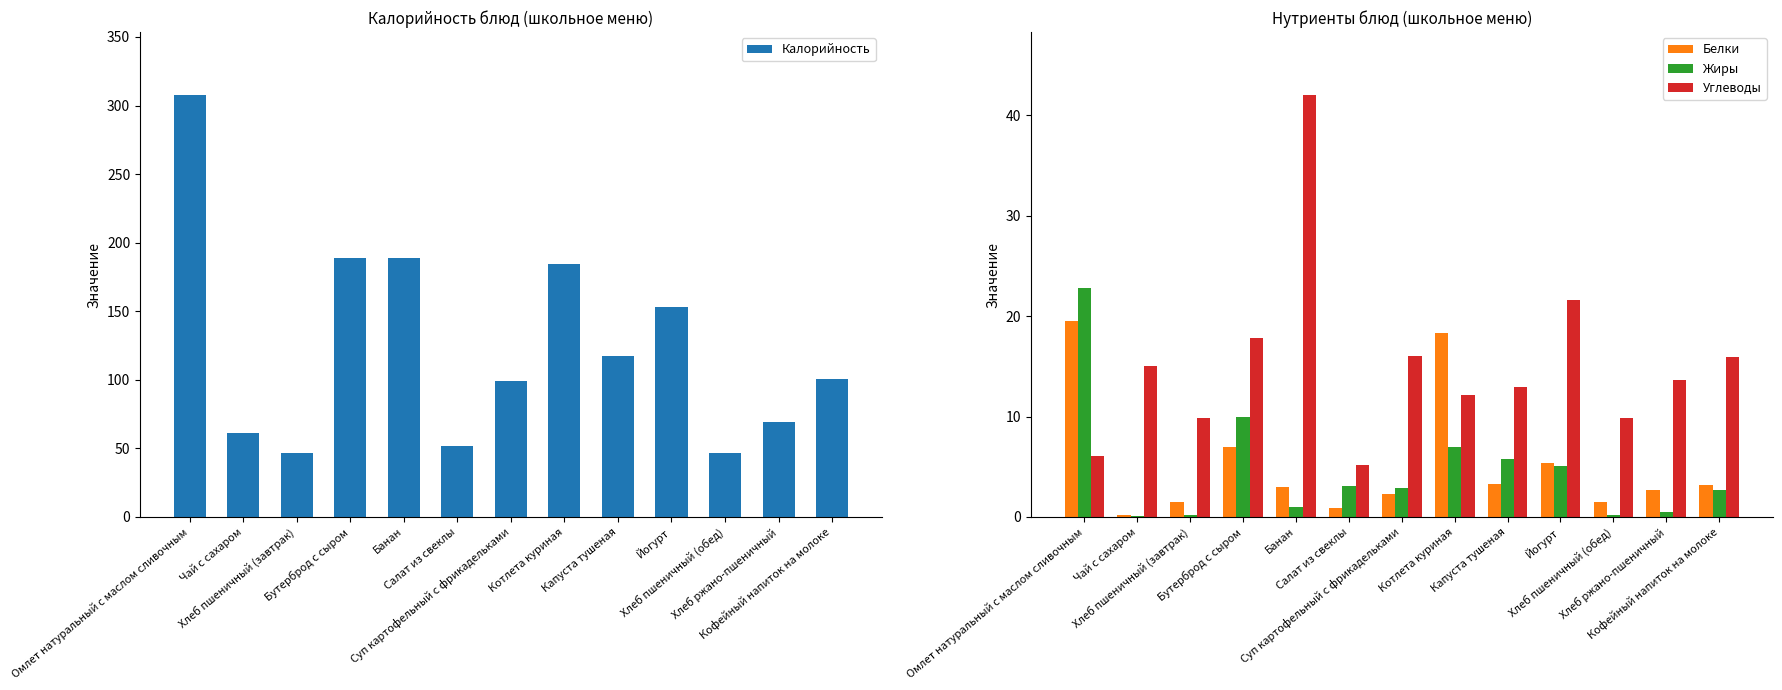

What is the difference between the maximum and second lowest values in the Углеводы series?

36.0